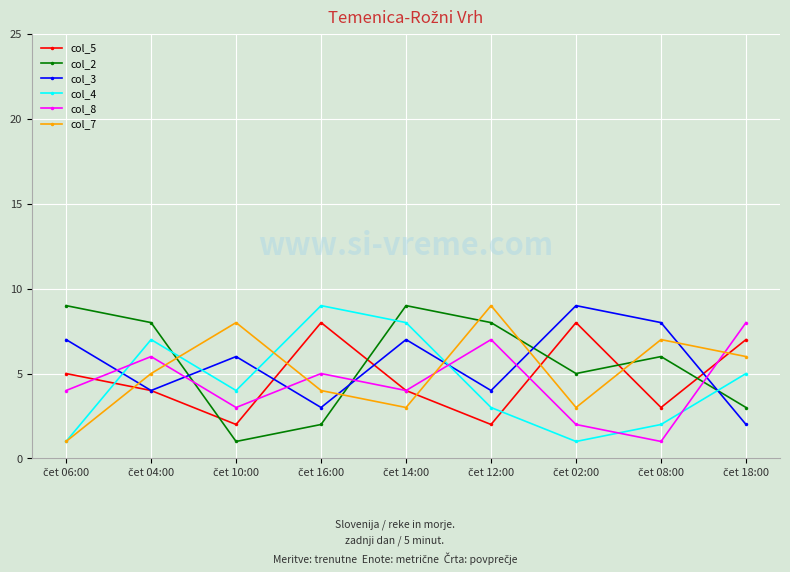

True or false: col_7 has more than 2 points higher than both neighbors.

True